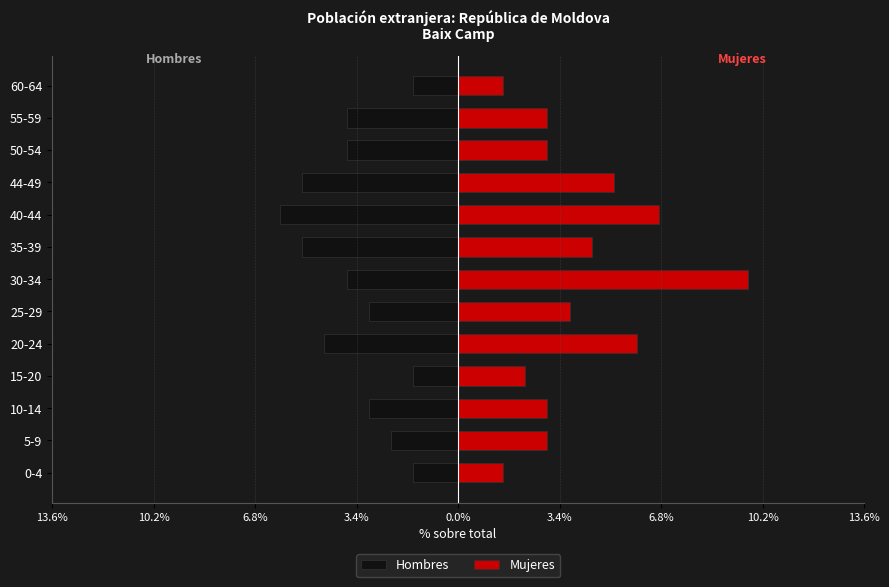

Which series has the largest total across all categories?

Mujeres